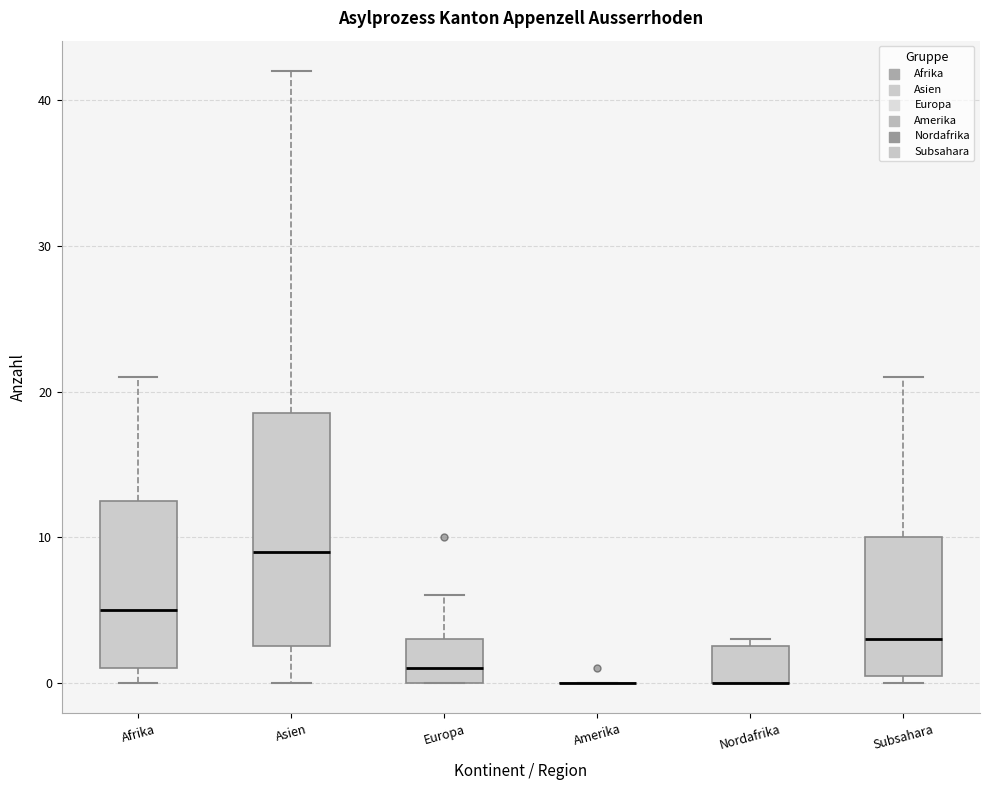

Where does the upper whisker of the box for Europa end on the y-axis? The values are not printed on the chart, so give them approximately, as read against the axis.

6